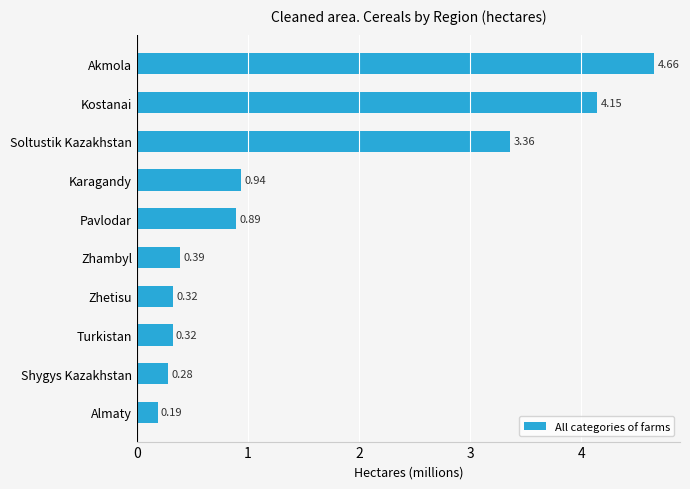

At which category does the chart reach its peak across all series?

Akmola